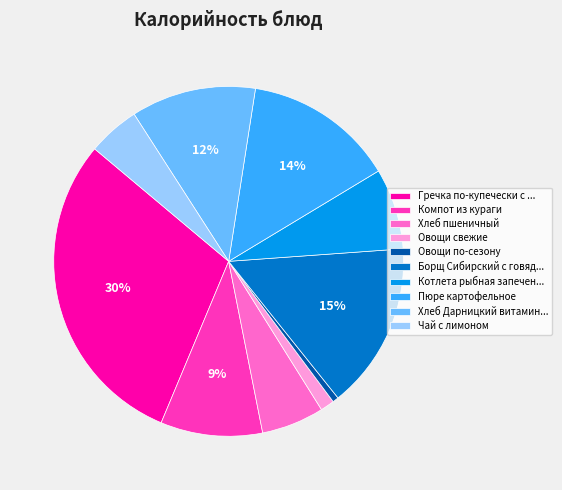

To the nearest percent, what is the average slice percentage?

10%